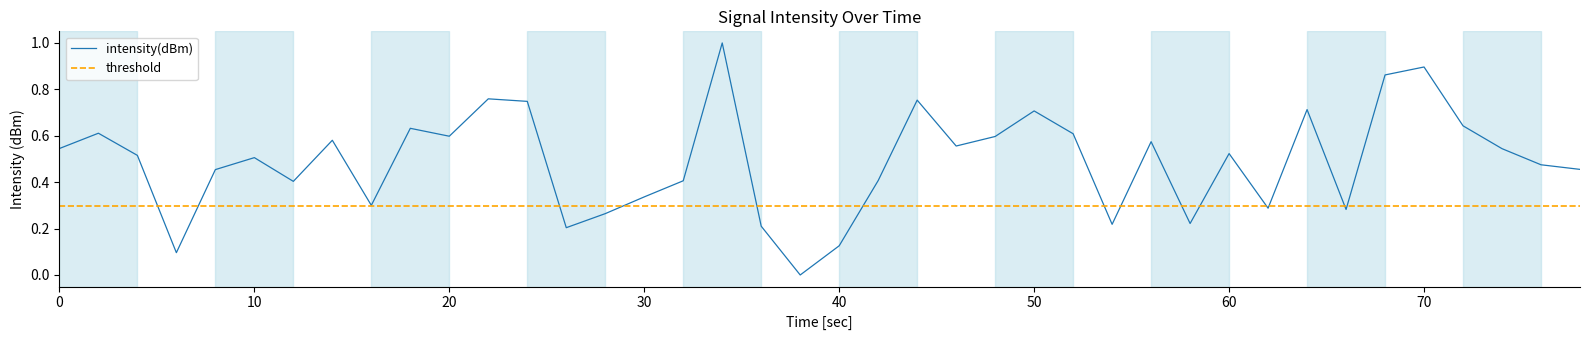

Rank the series by their average value, from lowest to highest.

threshold, intensity(dBm)